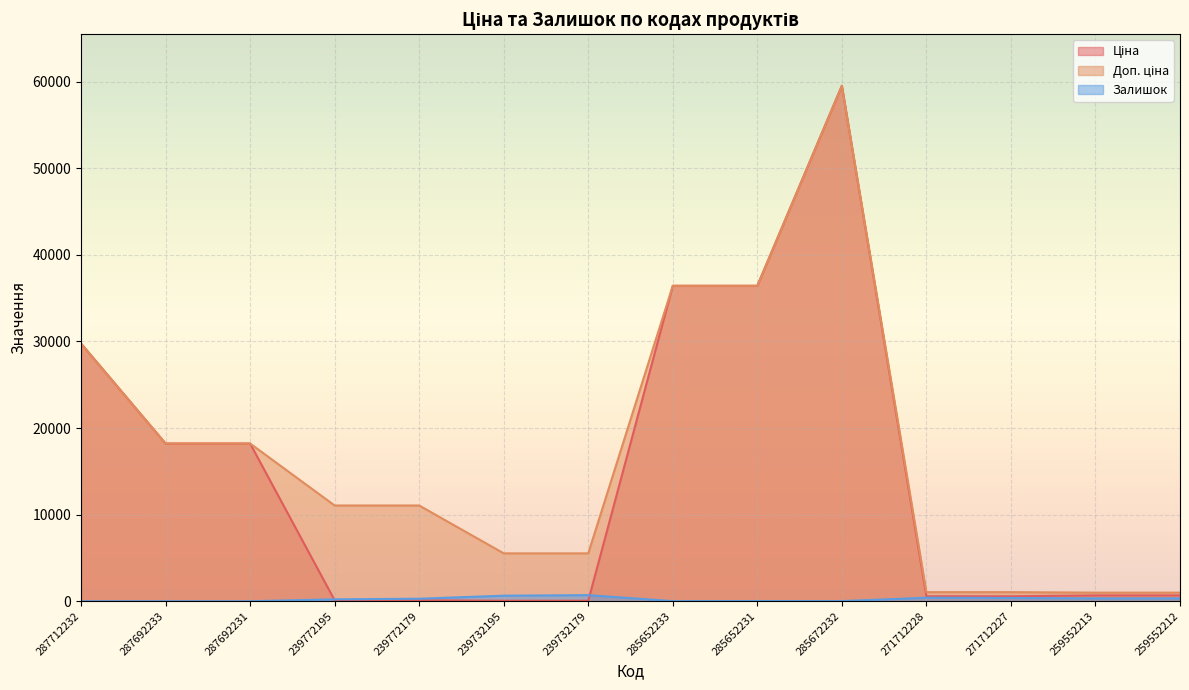

Where is the first local maximum for Доп. ціна?

285672232